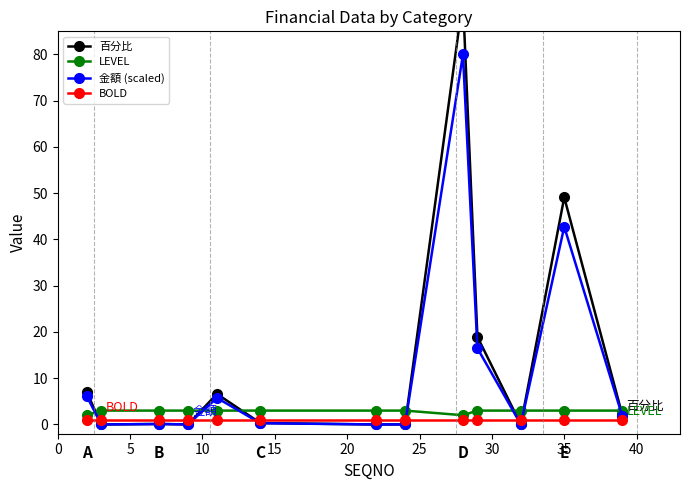

What is the value of the LEVEL point at the 3rd from the left?

3.0